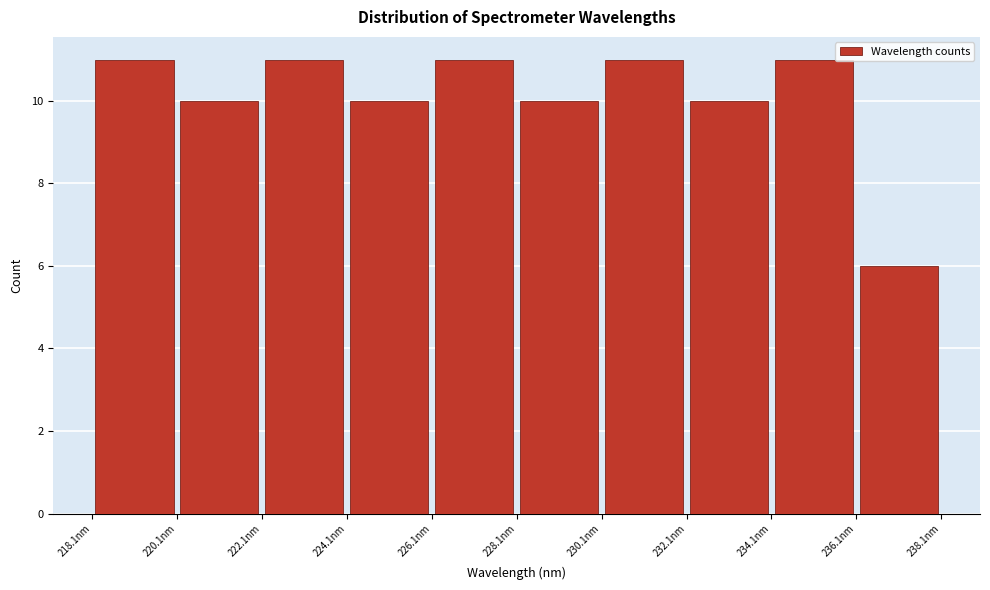

Reading left to right, transcribe this chart: for each bar, give the range it covers on the x-axis and its height. Neither the bar edges nor the heights are printed on the chart, so give them approximately, as read against the axes.

218 to 220: 11
220 to 222: 10
222 to 224: 11
224 to 226: 10
226 to 228: 11
228 to 230: 10
230 to 232: 11
232 to 234: 10
234 to 236: 11
236 to 238: 6